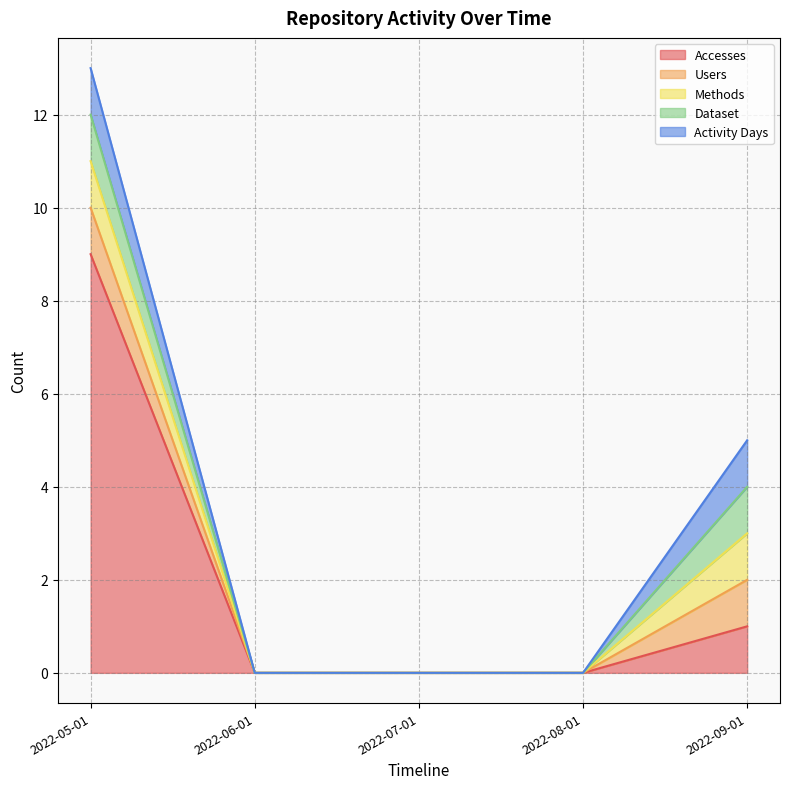

True or false: Accesses and Activity Days cross at least once.

False